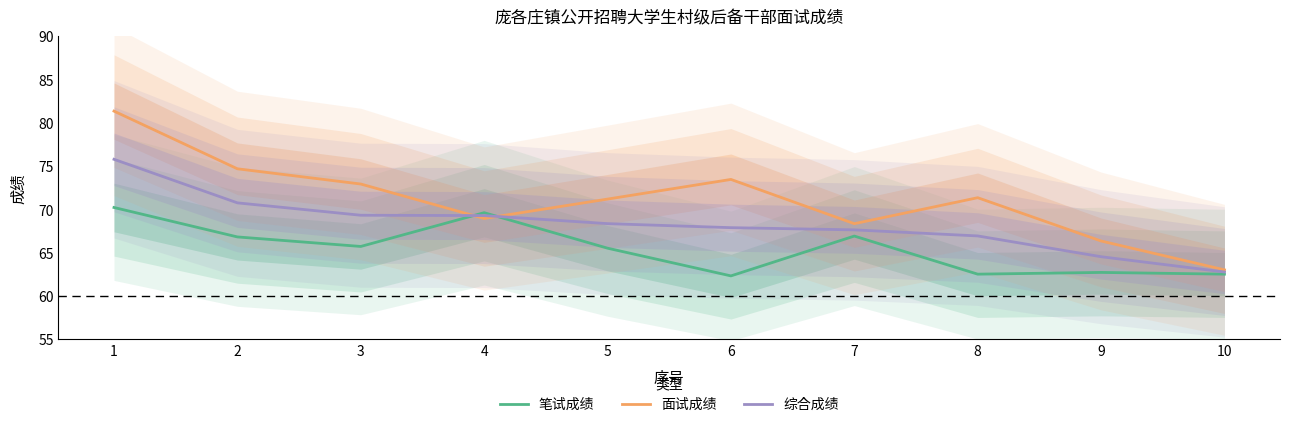

True or false: 综合成绩 has more than 0 points higher than both neighbors.

False